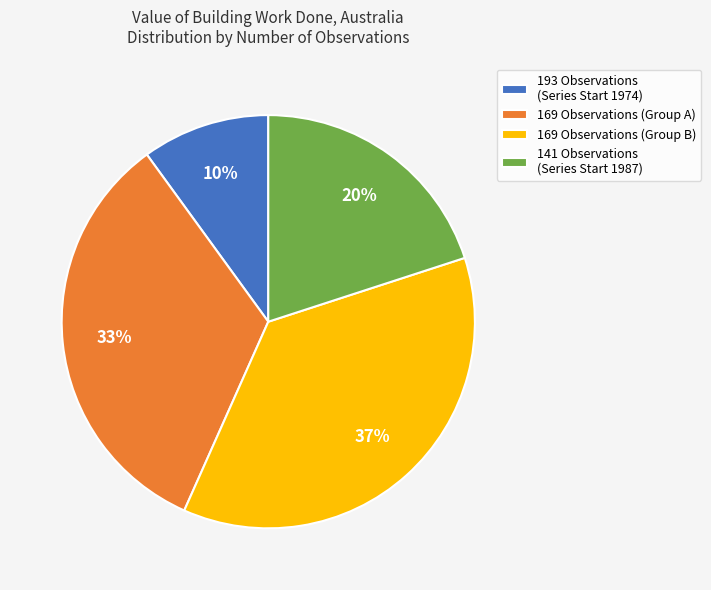

Is the sum of 193 Observations (Series Start 1974) and 169 Observations (Group A) greater than half?

No